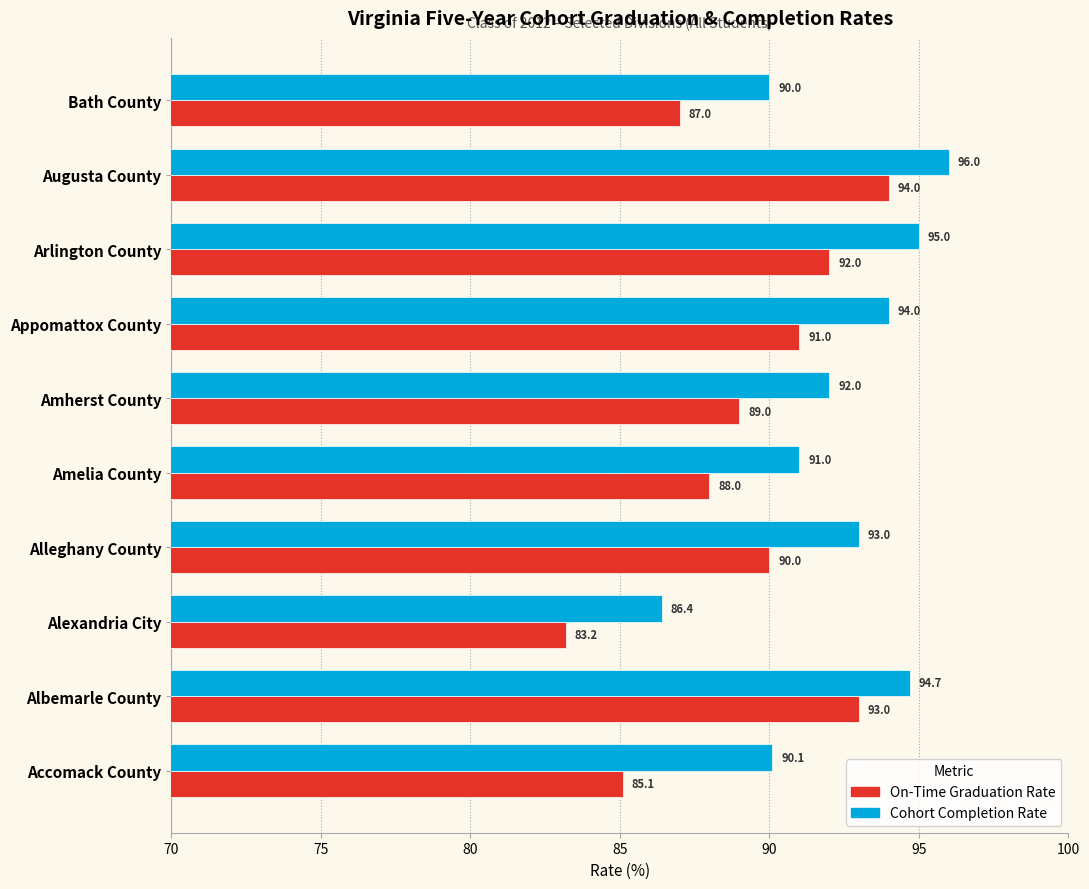

Which series has the largest total across all categories?

Cohort Completion Rate